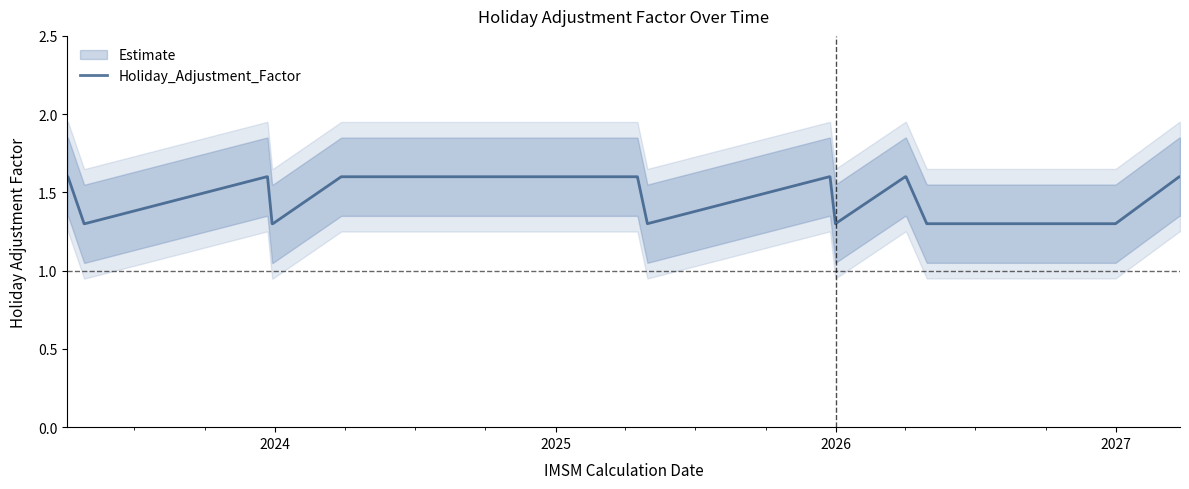

What is the lowest value of the Holiday_Adjustment_Factor series?

1.3